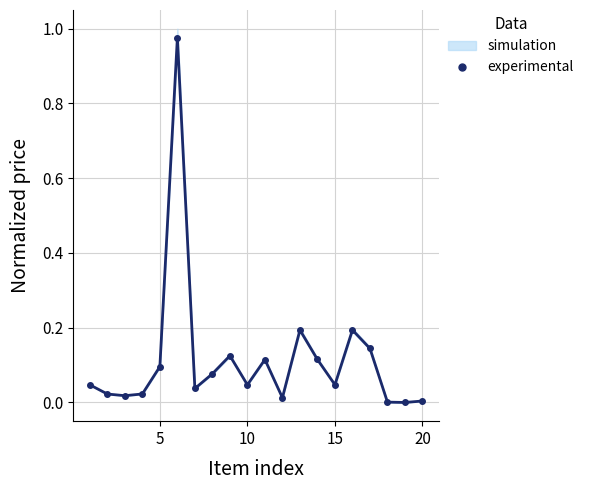

What is the difference between the second highest and second lowest values?

0.2